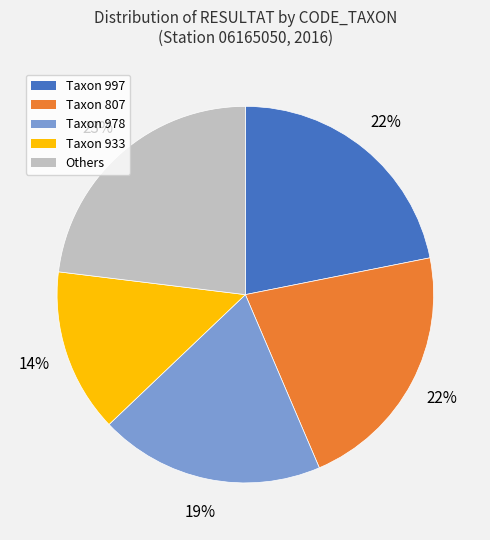

Is there a majority slice in this chart?

No